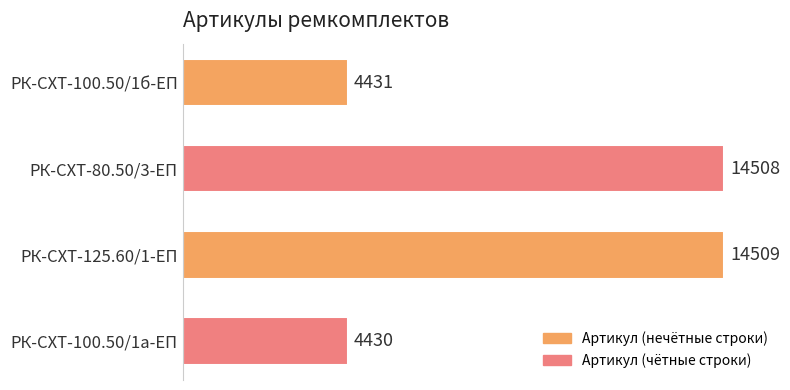

What value does the data have at РК-СХТ-100.50/1б-ЕП, to the nearest 50?

4450